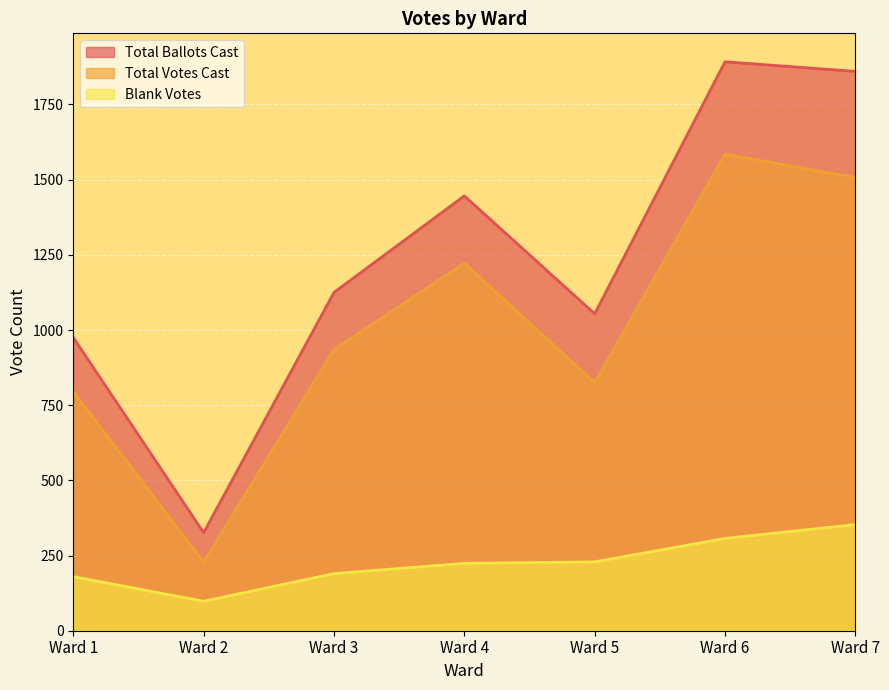

In Total Votes Cast, how many points are higher than both neighbors (excluding endpoints)?

2